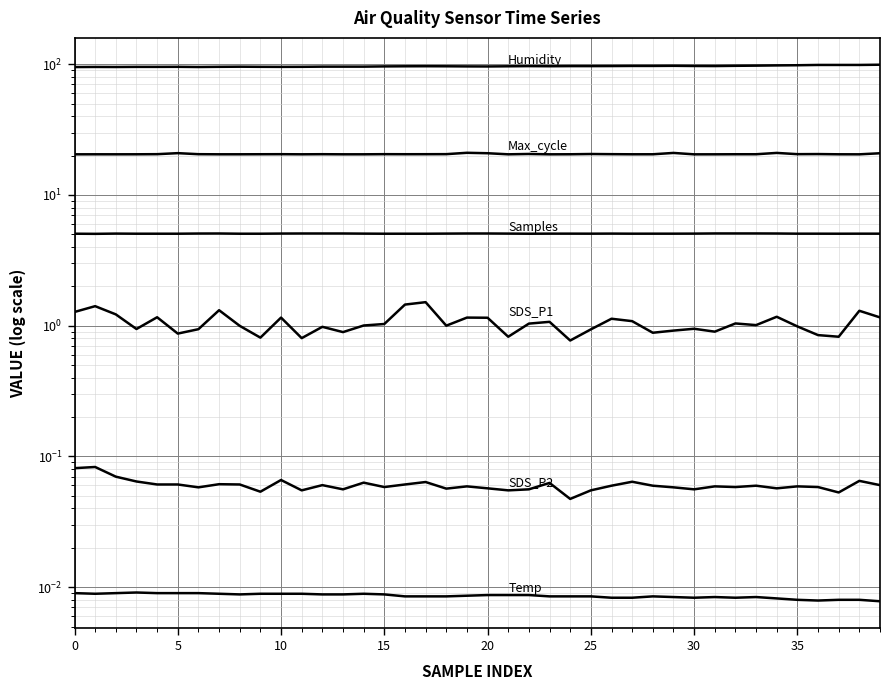

What is the difference between the SDS_P1 values at 35 and 25?

0.1